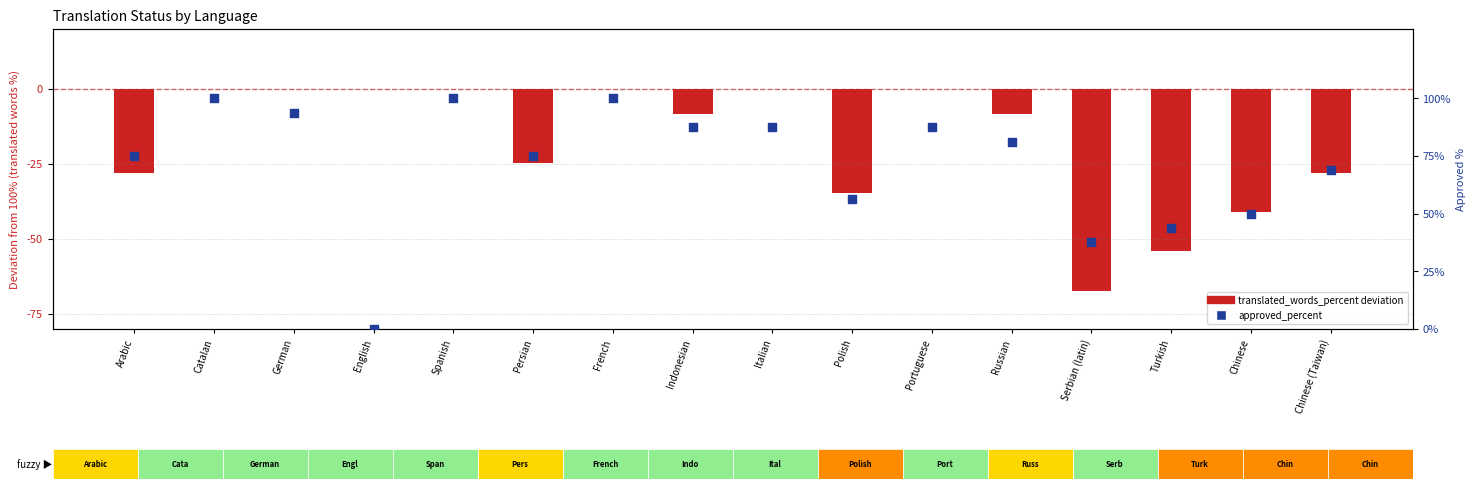

What are all the series names shown in the legend?

translated_words_percent (deviation from 100%), approved_percent